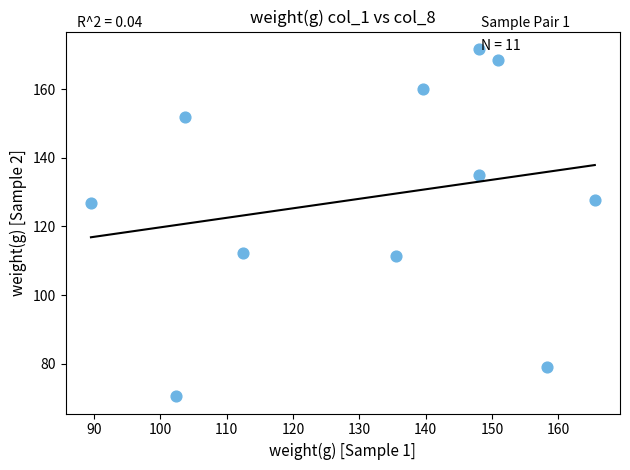

What is the range of X values (max minus min)?

75.9